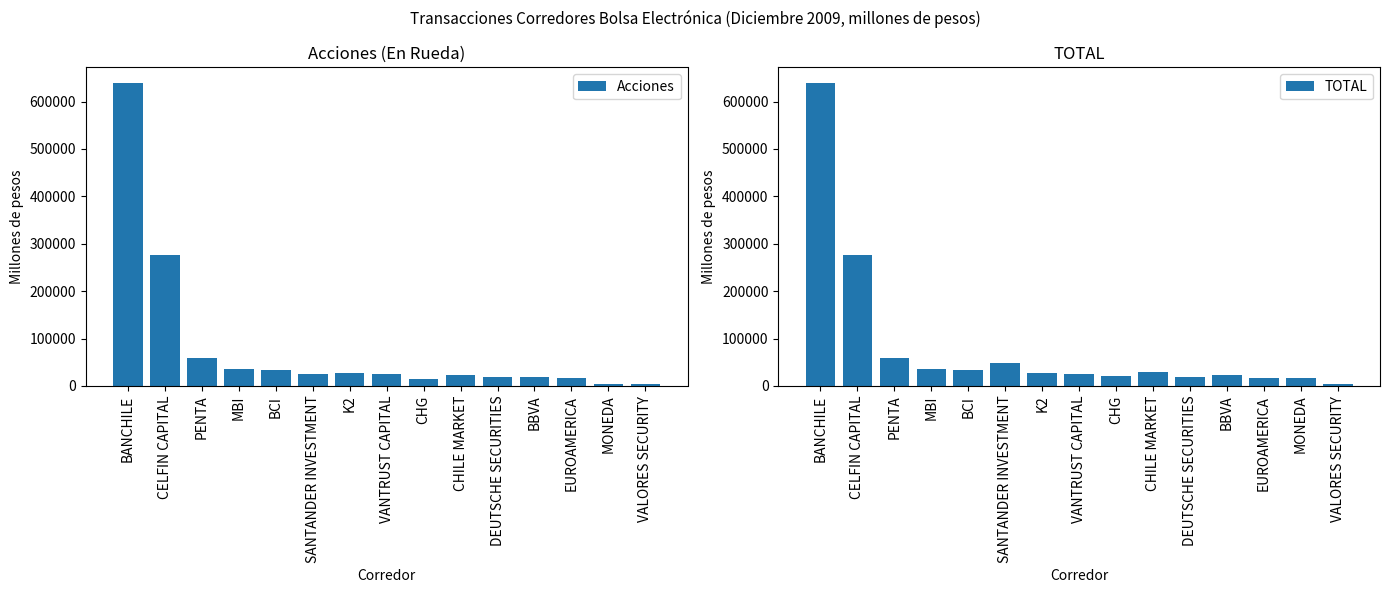

Rank the categories by TOTAL value from lowest to highest.

VALORES SECURITY, MONEDA, EUROAMERICA, DEUTSCHE SECURITIES, CHG, BBVA, VANTRUST CAPITAL, K2, CHILE MARKET, BCI, MBI, SANTANDER INVESTMENT, PENTA, CELFIN CAPITAL, BANCHILE